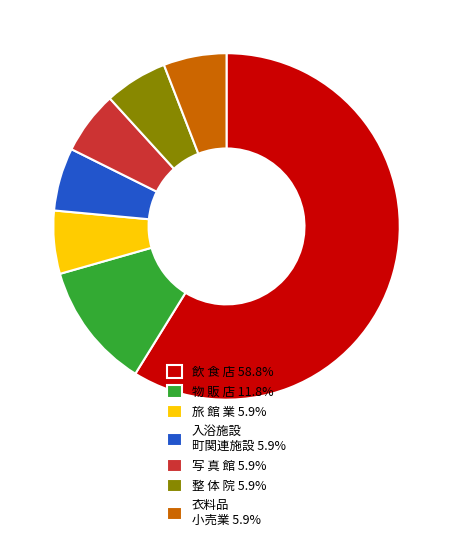

Does any single category account for the majority?

Yes